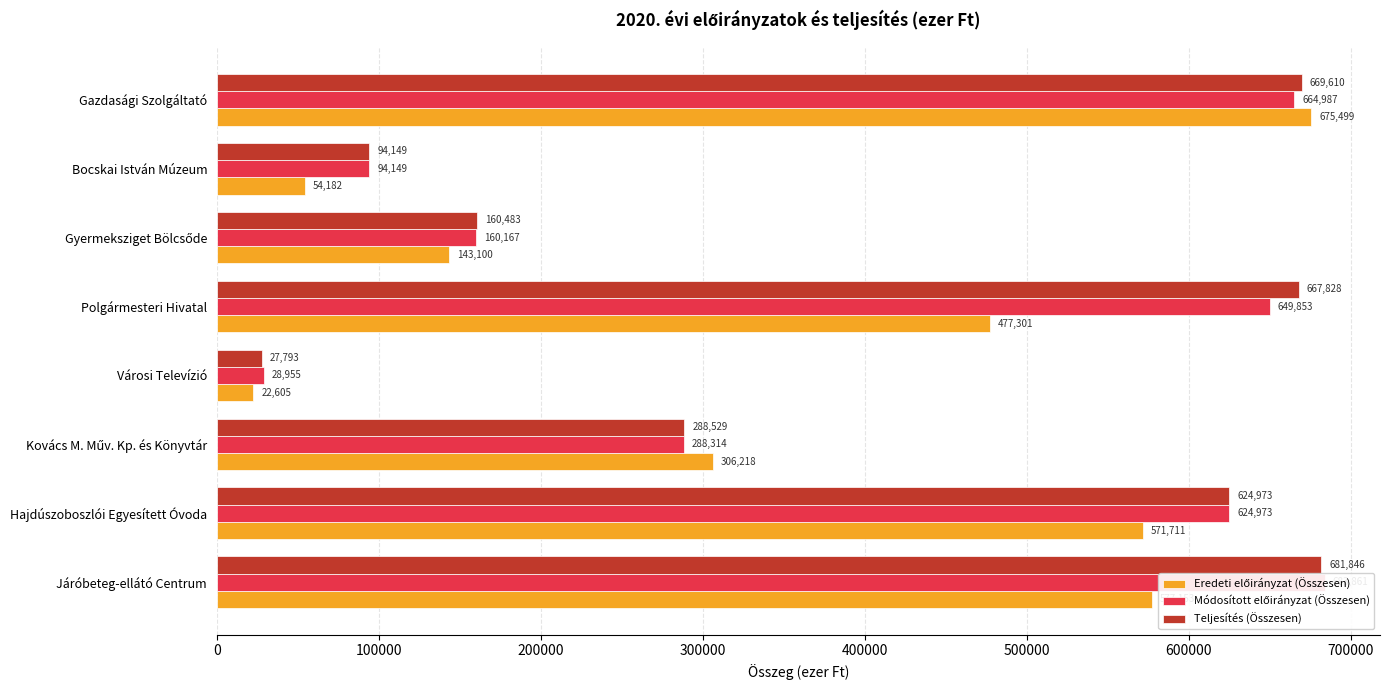

Which has a higher value, Gyermeksziget Bölcsőde or Városi Televízió?

Gyermeksziget Bölcsőde